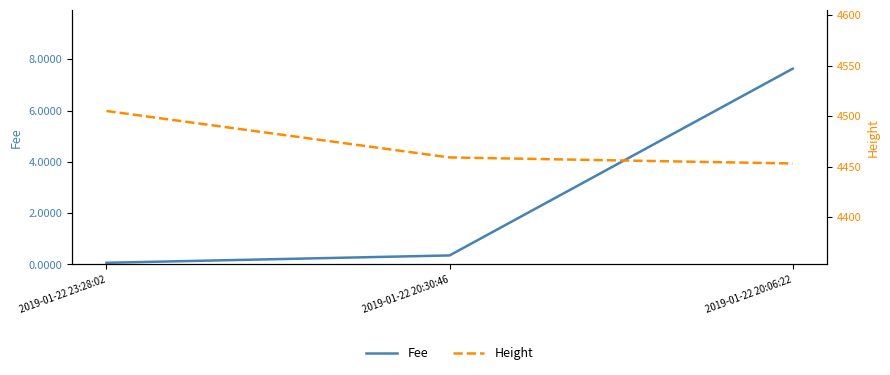

Which series changed the most between 2019-01-22 23:28:02 and 2019-01-22 20:06:22?

Height